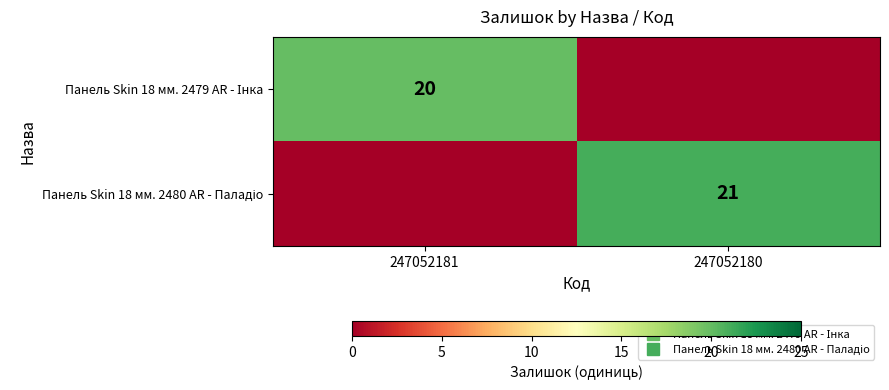

Where is Панель Skin 18 мм. 2480 AR - Паладіо nearest to the value 10?

247052181